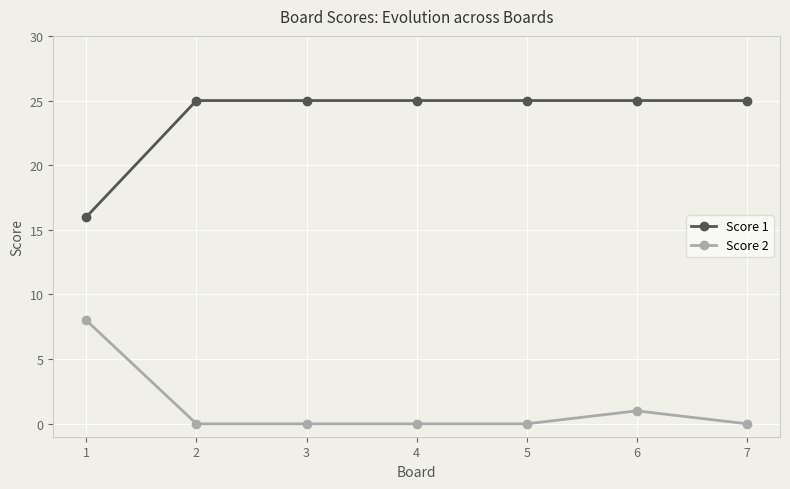

Rank the series by their maximum value, from highest to lowest.

Score 1, Score 2